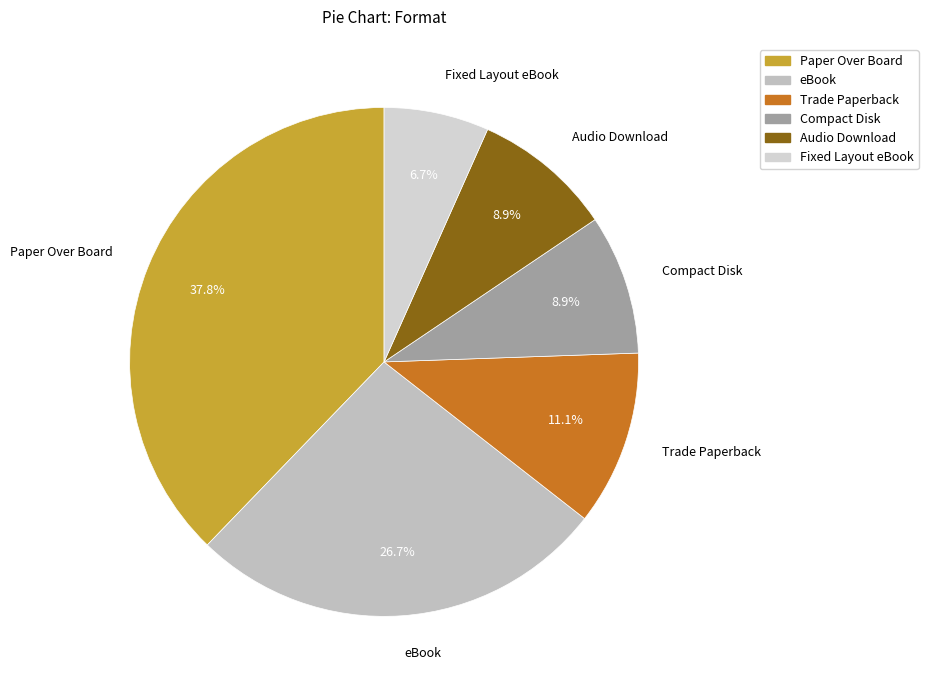

What is the total percentage of Audio Download and Compact Disk?

17.8%